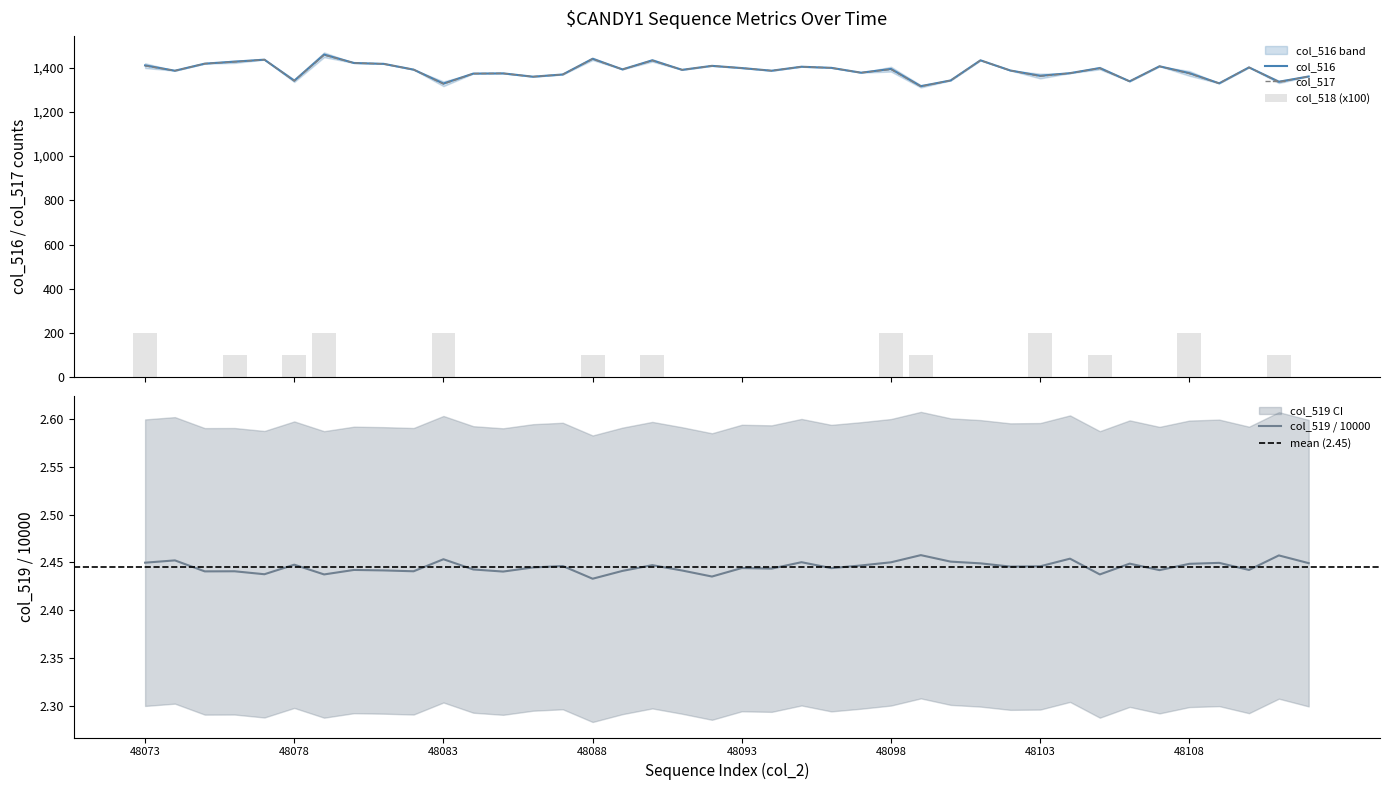

What are all the series names shown in the legend?

col_516, col_517, col_518, col_519